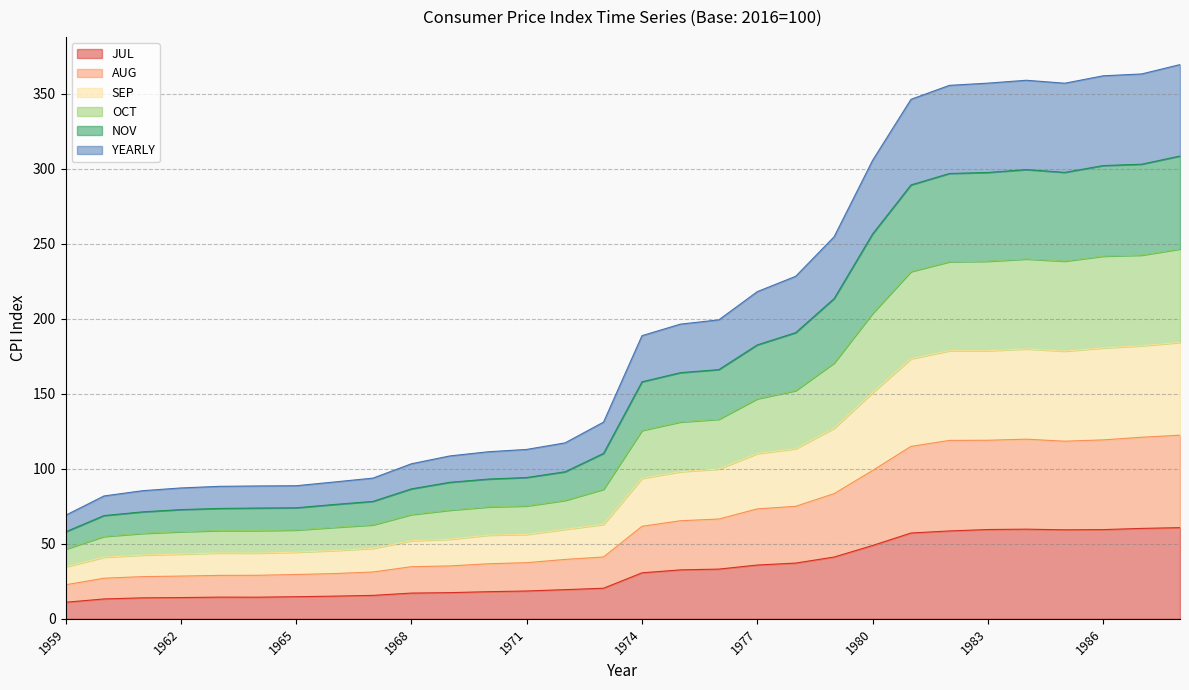

At which category is the sum across all series the highest?

1988